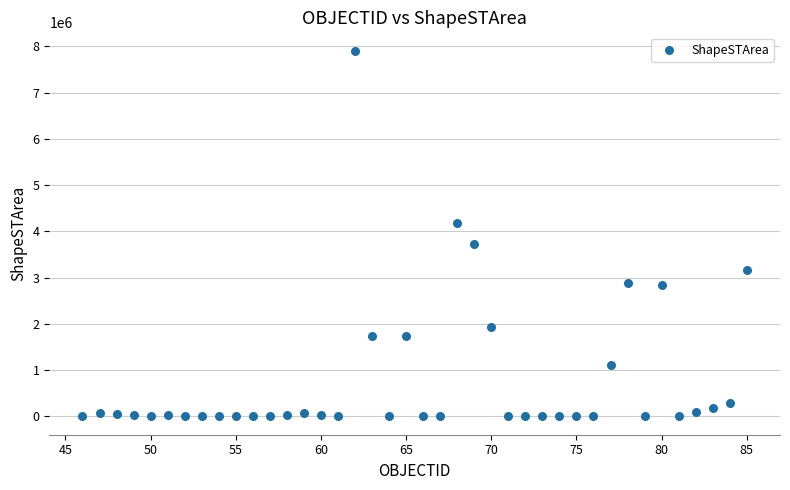

What is the range of X values (max minus min)?

39.0